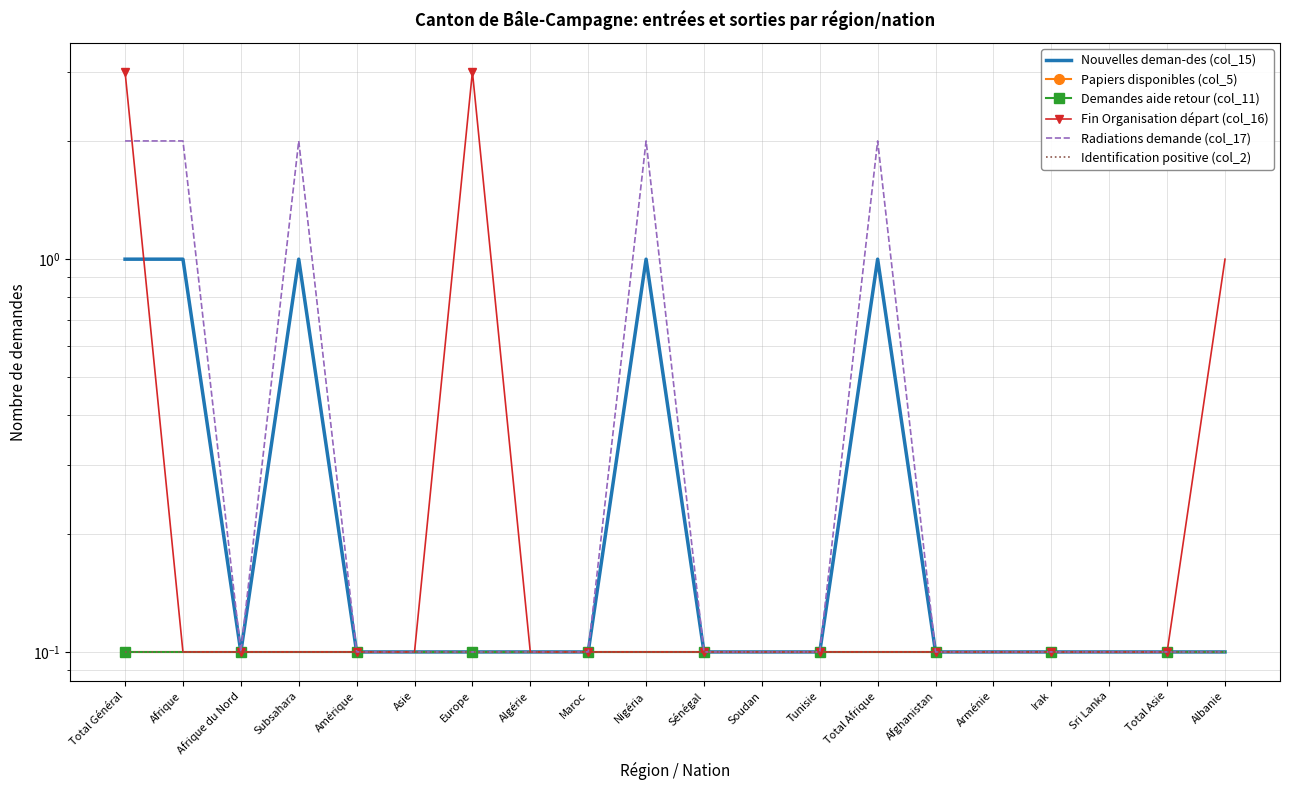

At how many categories does at least one series exceed 2?

2